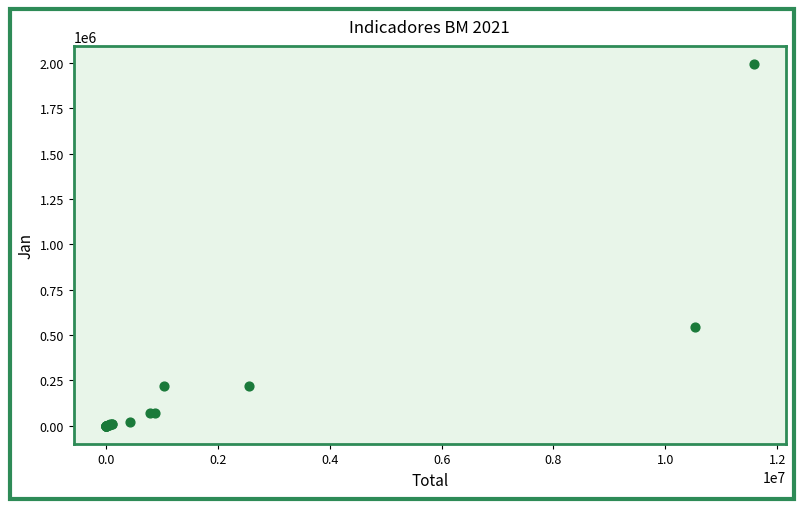

What Y value in the scatter plot is closest to 997434?

541943